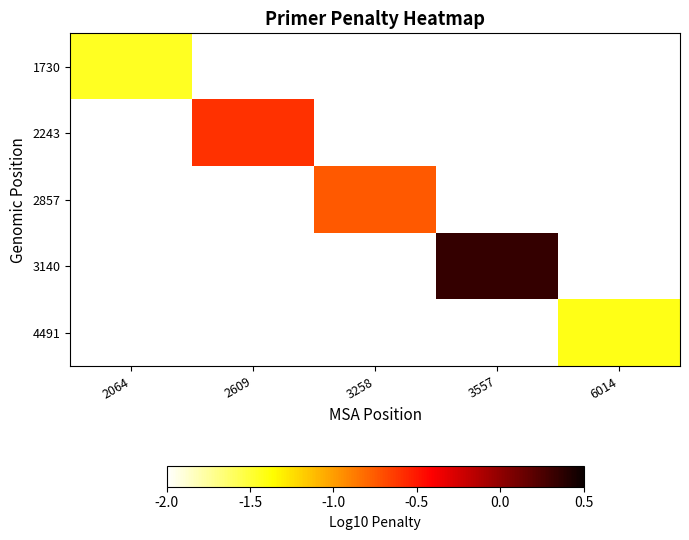

At how many categories does at least one series exceed 0?

1